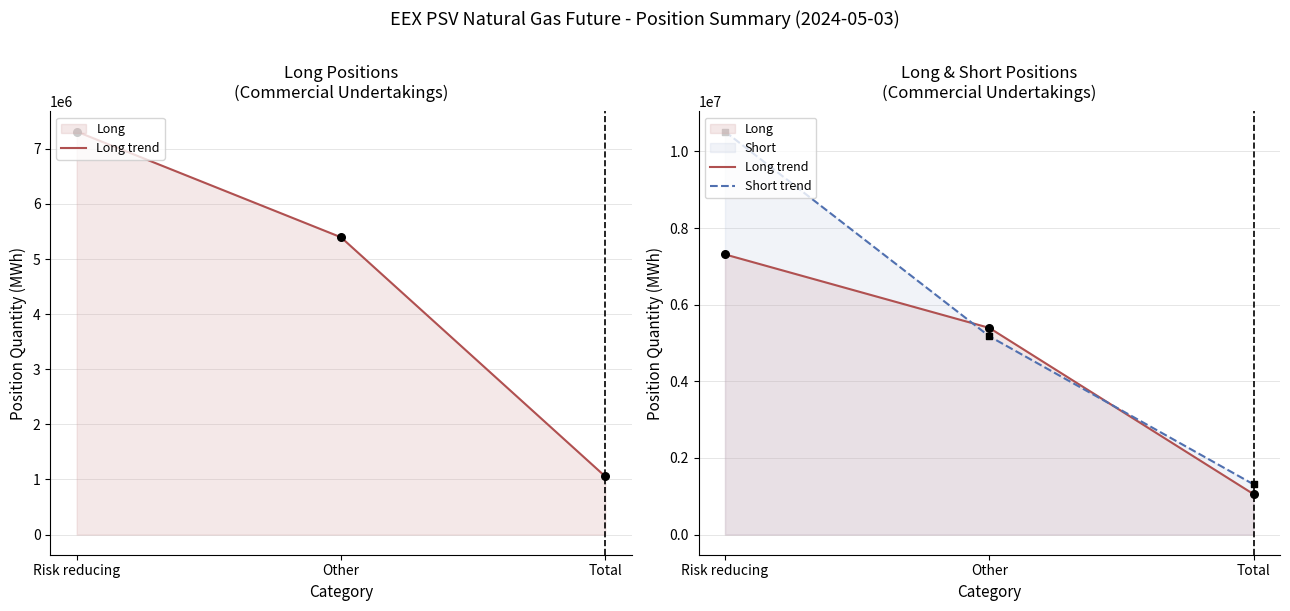

Which series contains the highest Y value?

Short trend